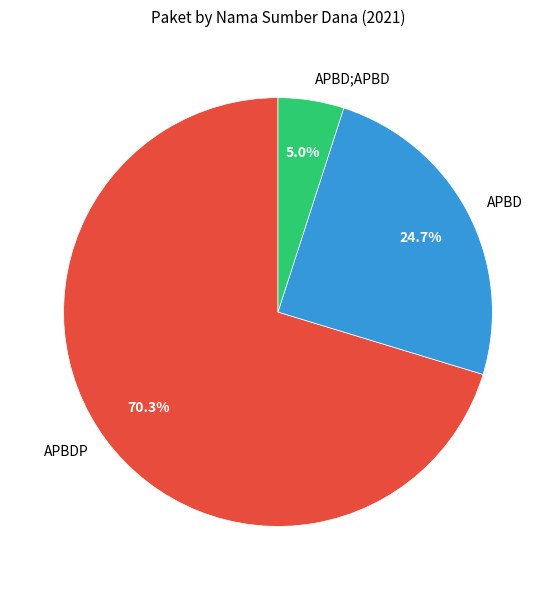

Which has a higher value, APBD;APBD or APBD?

APBD